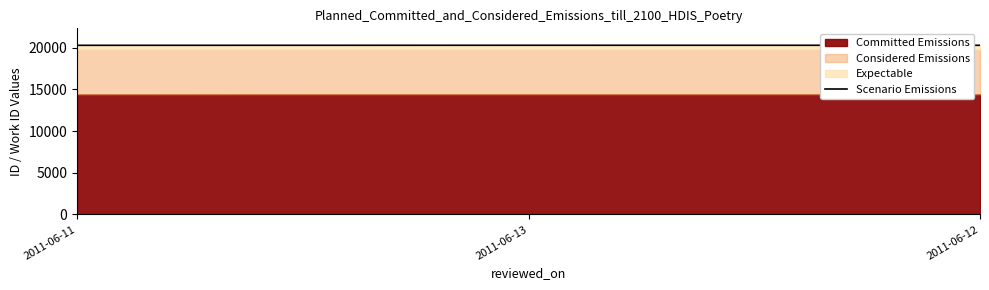

List the labels in order of value, smallest first.

2011-06-11, 2011-06-12, 2011-06-13